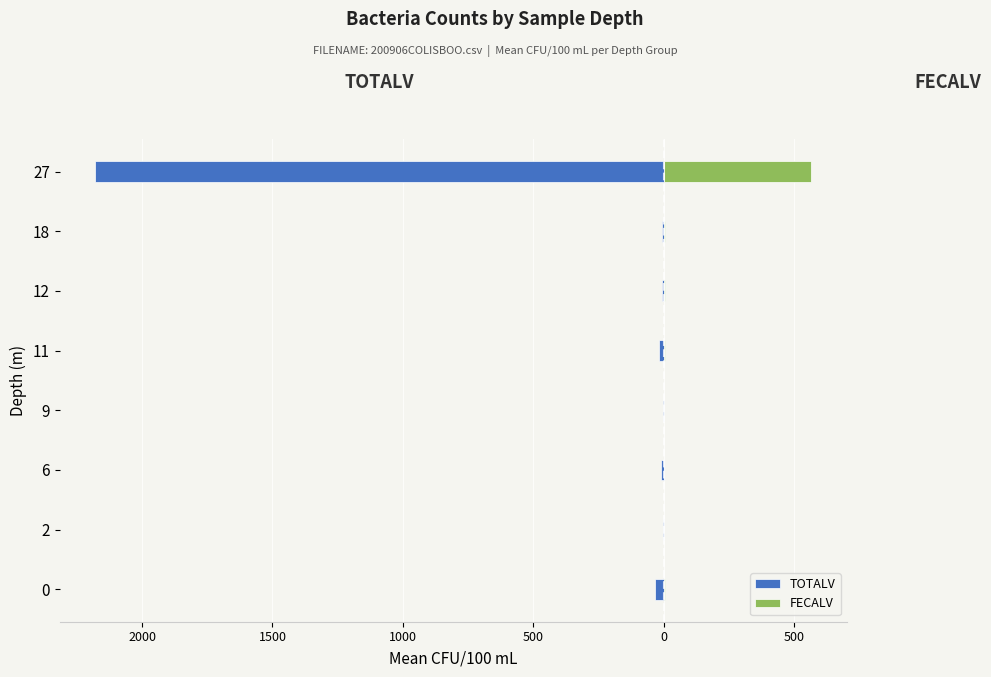

The value of TOTALV at 18 is -10.4. True or false?

False